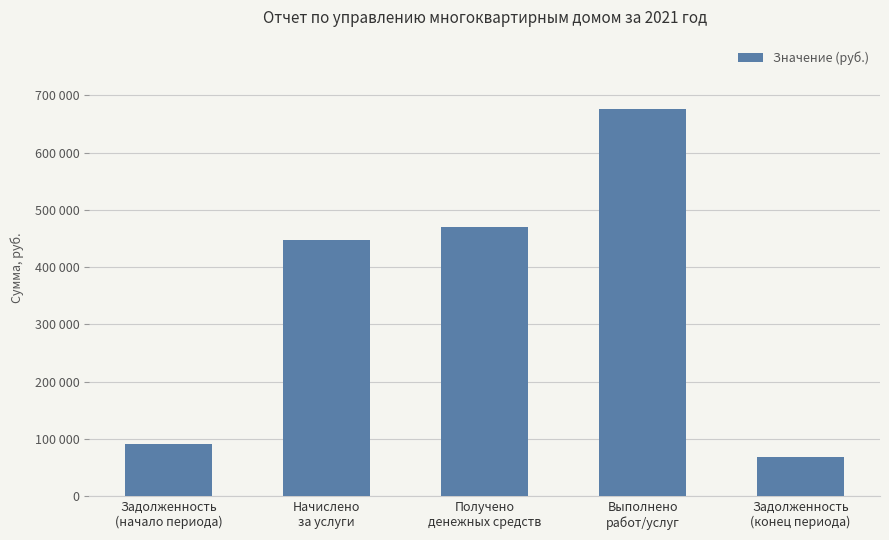

At which label is the value closest to 372407?

Начислено
за услуги